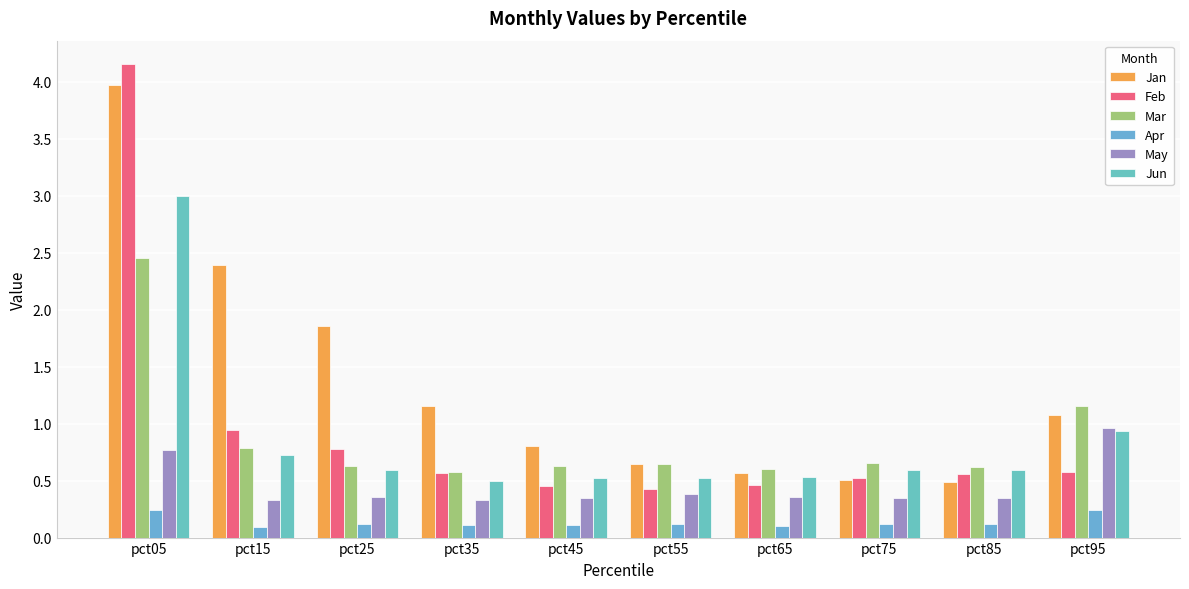

Reading left to right, extract all data points from this chart.

Jan: pct05=4.0	pct15=2.4	pct25=1.9	pct35=1.1	pct45=0.8	pct55=0.6	pct65=0.6	pct75=0.5	pct85=0.5	pct95=1.1
Feb: pct05=4.2	pct15=0.9	pct25=0.8	pct35=0.6	pct45=0.4	pct55=0.4	pct65=0.5	pct75=0.5	pct85=0.6	pct95=0.6
Mar: pct05=2.5	pct15=0.8	pct25=0.6	pct35=0.6	pct45=0.6	pct55=0.6	pct65=0.6	pct75=0.7	pct85=0.6	pct95=1.2
Apr: pct05=0.2	pct15=0.1	pct25=0.1	pct35=0.1	pct45=0.1	pct55=0.1	pct65=0.1	pct75=0.1	pct85=0.1	pct95=0.2
May: pct05=0.8	pct15=0.3	pct25=0.4	pct35=0.3	pct45=0.3	pct55=0.4	pct65=0.4	pct75=0.3	pct85=0.3	pct95=1.0
Jun: pct05=3.0	pct15=0.7	pct25=0.6	pct35=0.5	pct45=0.5	pct55=0.5	pct65=0.5	pct75=0.6	pct85=0.6	pct95=0.9